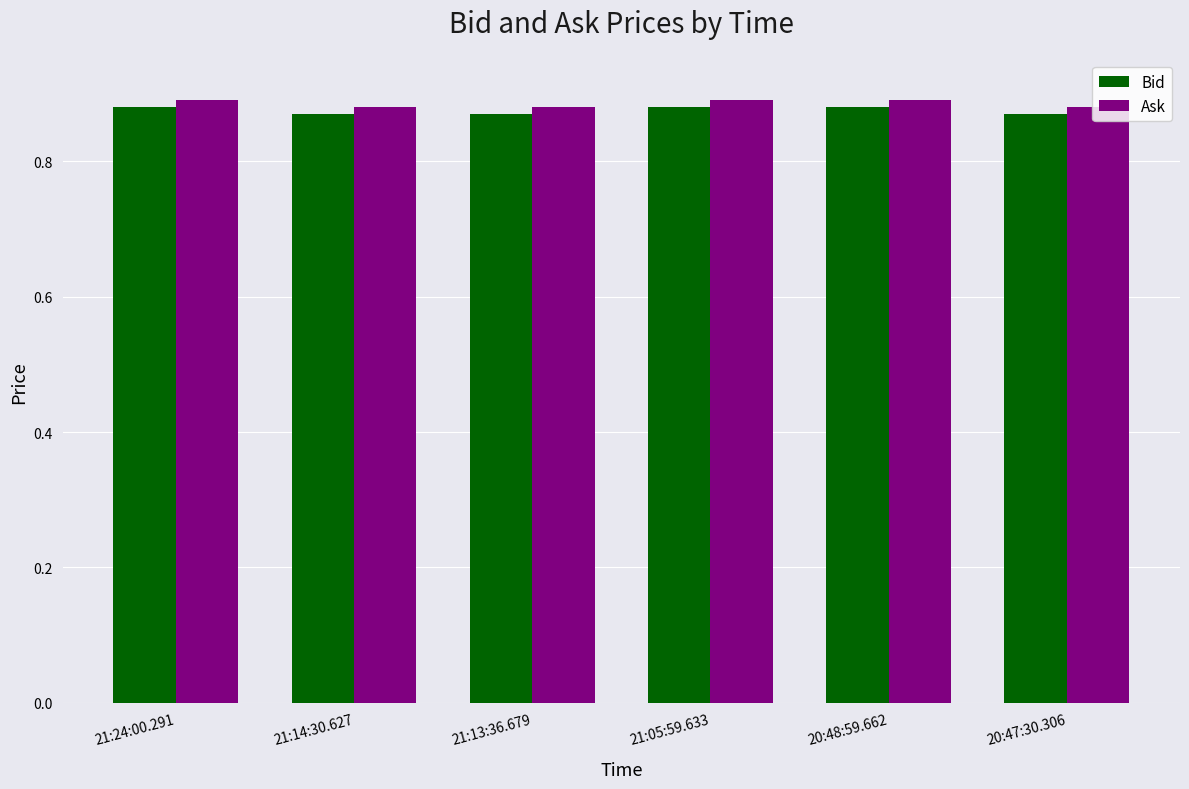

What is the total value across all series at 20:48:59.662?

1.8